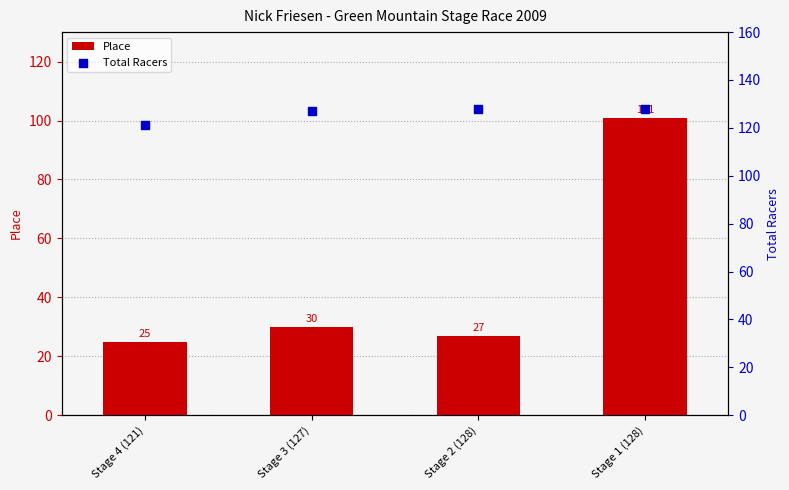

Which series contains the highest Y value?

Total Racers